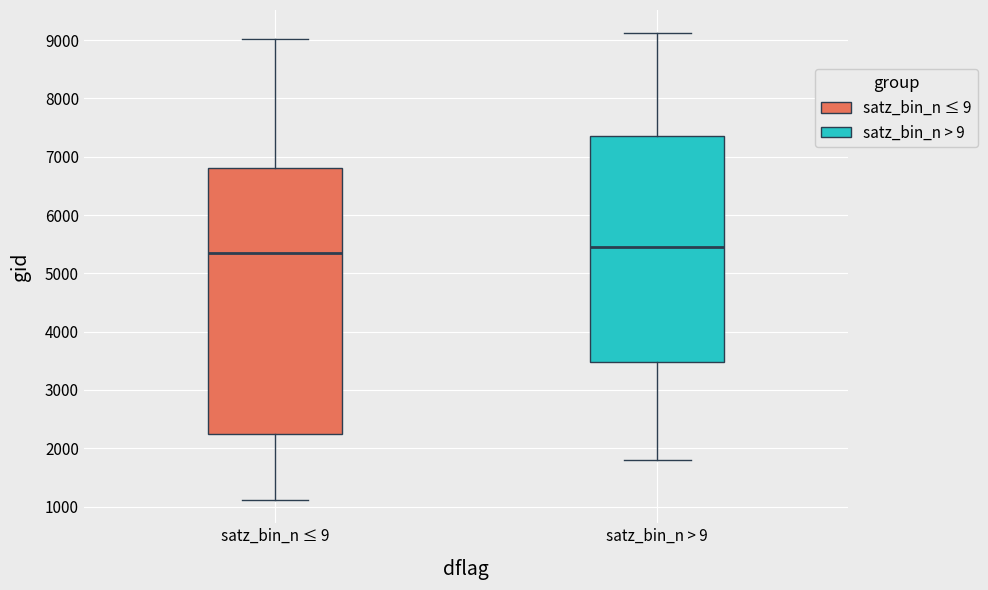

Which box is the tallest, from its lower edge to its upper edge?

satz_bin_n ≤ 9